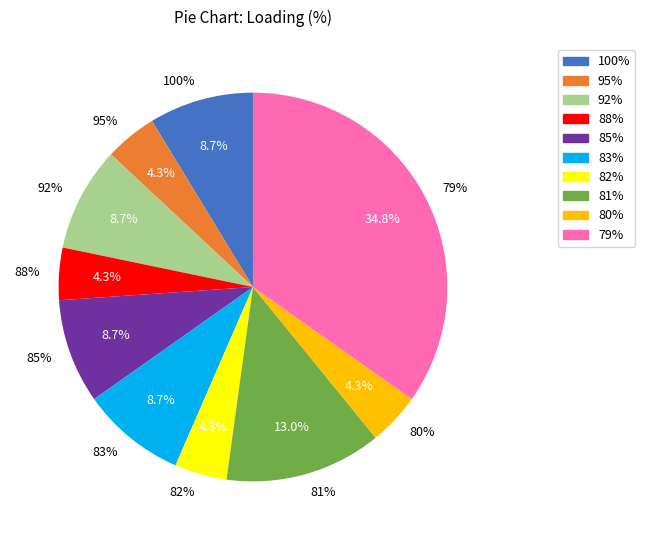

Is there a majority slice in this chart?

No